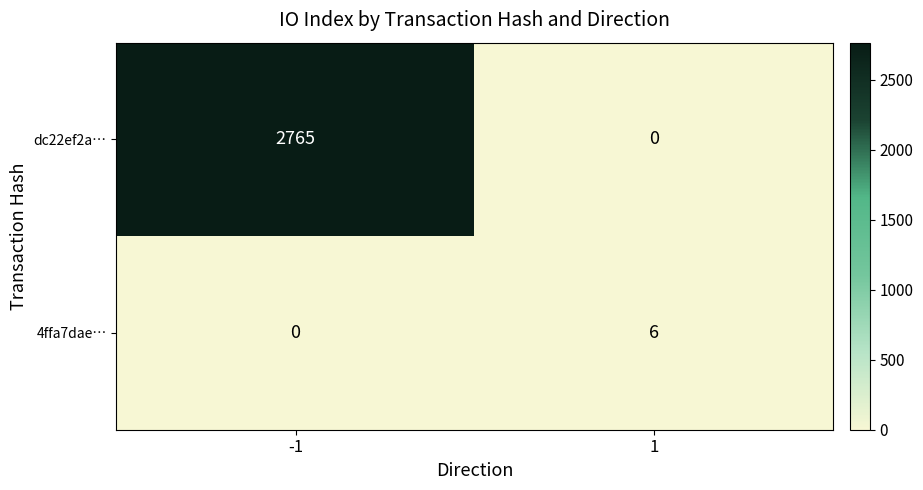

What is the sum of all 4ffa7dae… values?

6